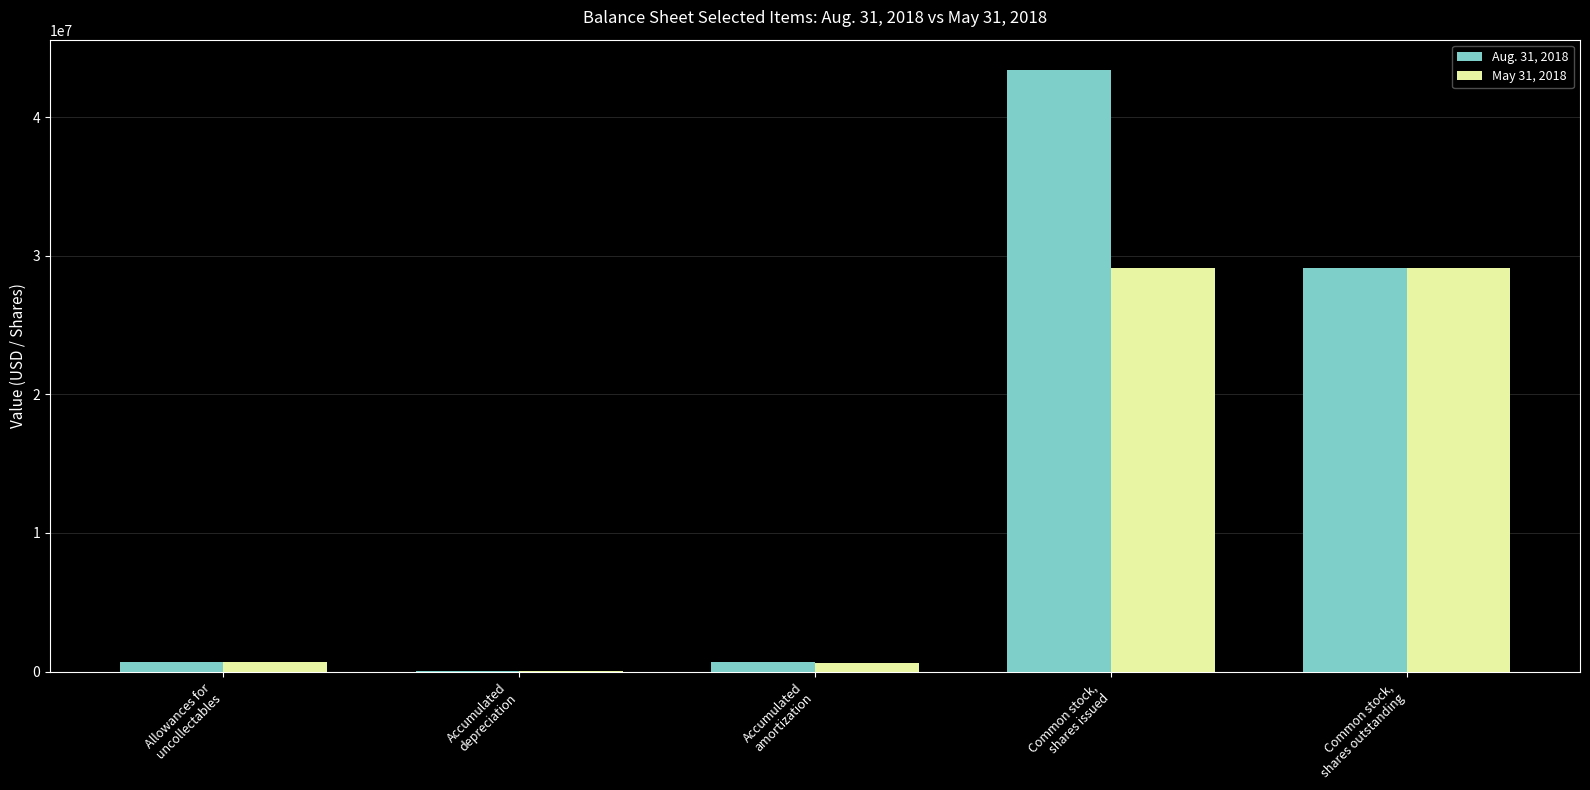

Which series has the largest total across all categories?

Aug. 31, 2018